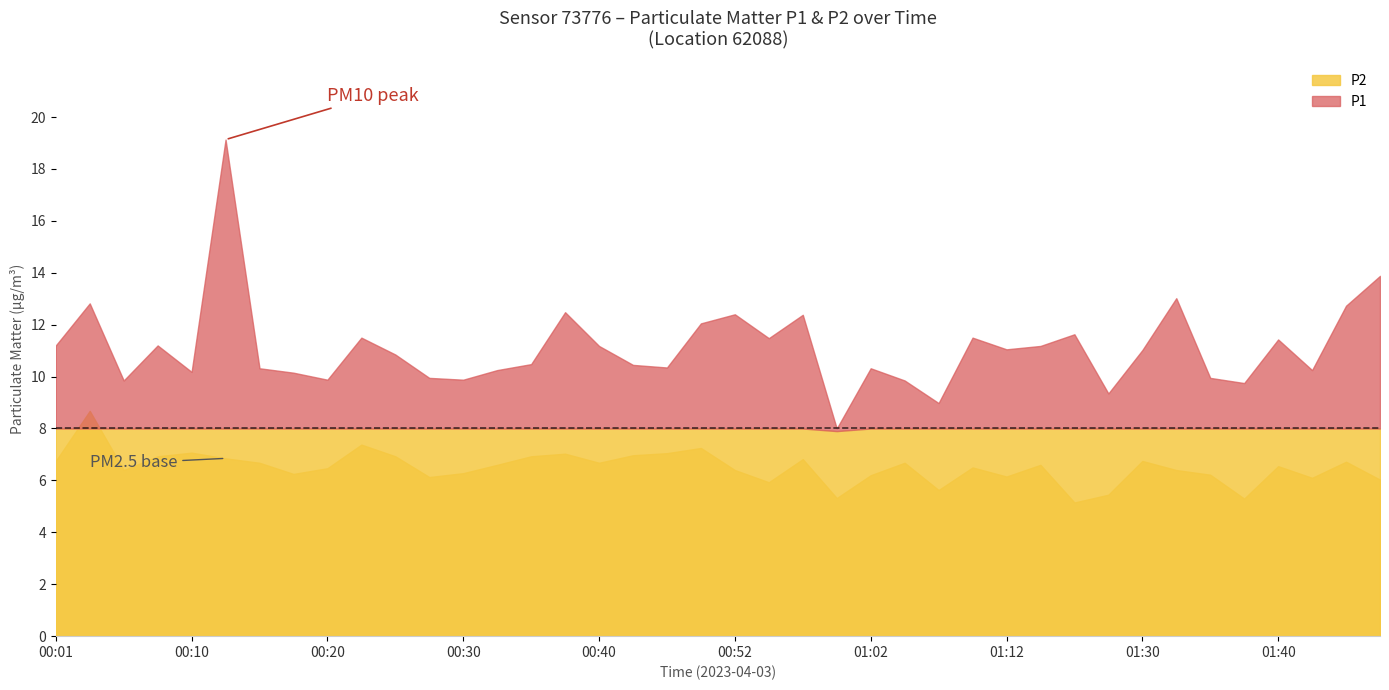

What is the smallest value displayed?

5.2